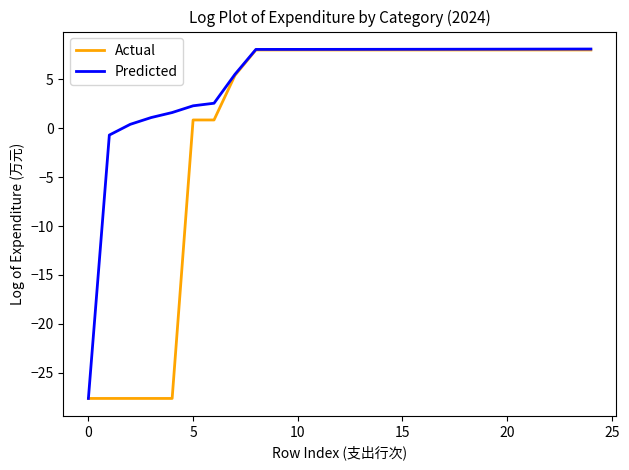

What is the minimum value shown in the chart?

-27.6